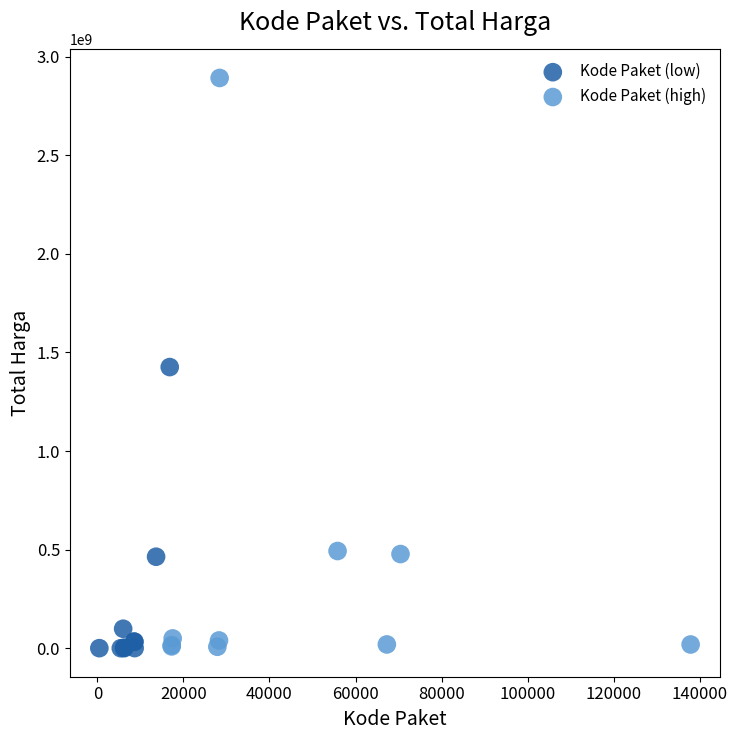

Which series contains the highest Y value?

Kode Paket (high)